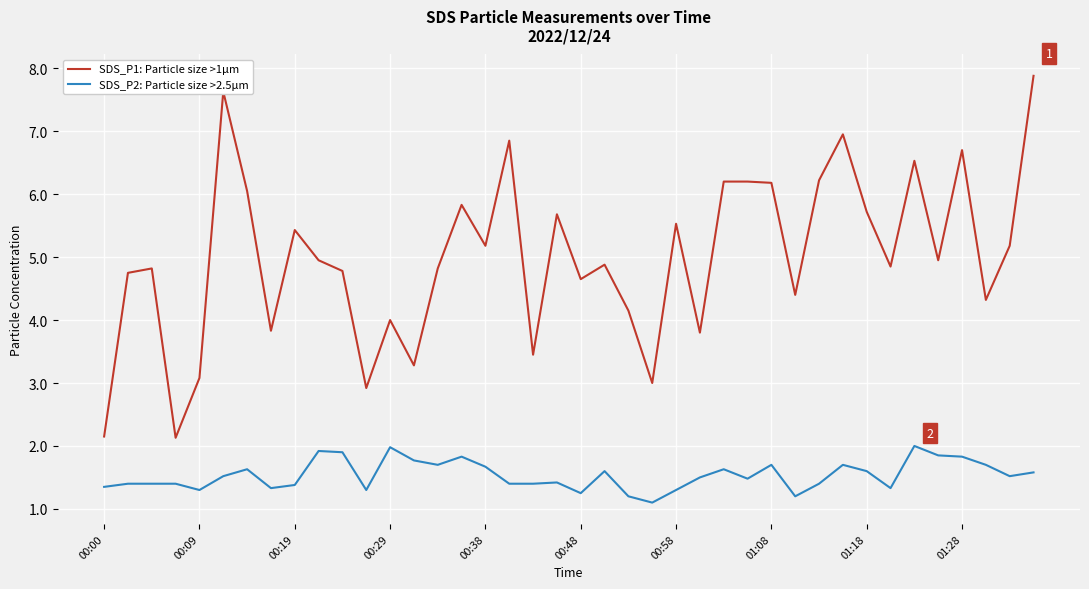

Which series has the largest range (max minus min)?

SDS_P1: Particle size >1µm